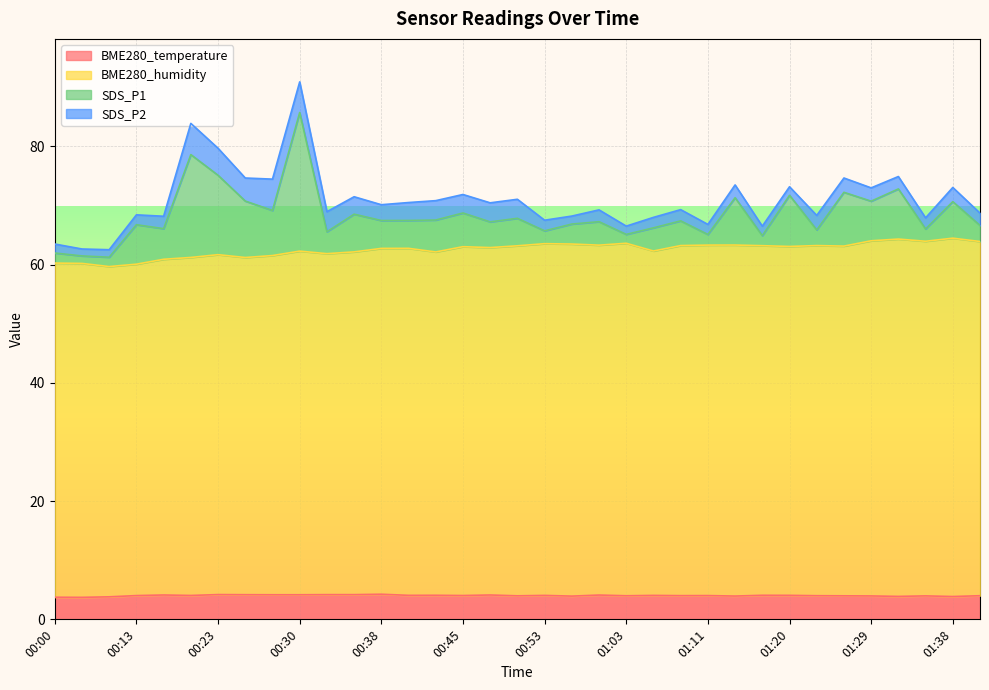

True or false: BME280_humidity and BME280_temperature cross at least once.

False